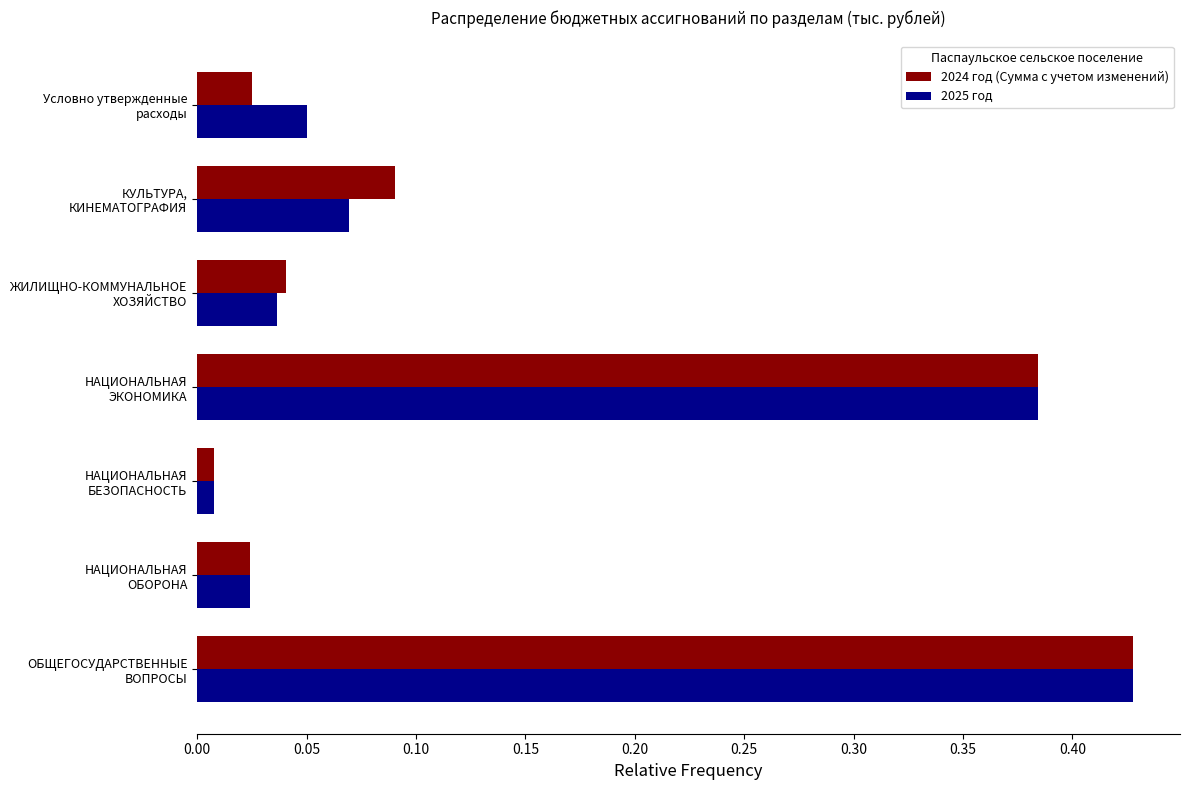

What is the sum of all 2024 год (Сумма с учетом изменений) values?

1.0